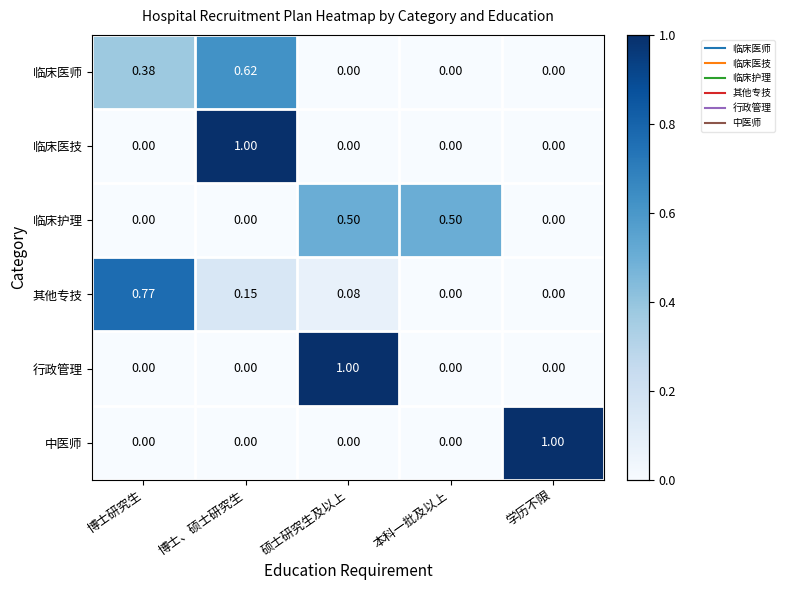

At which label does 临床医师 reach its peak?

博士、硕士研究生